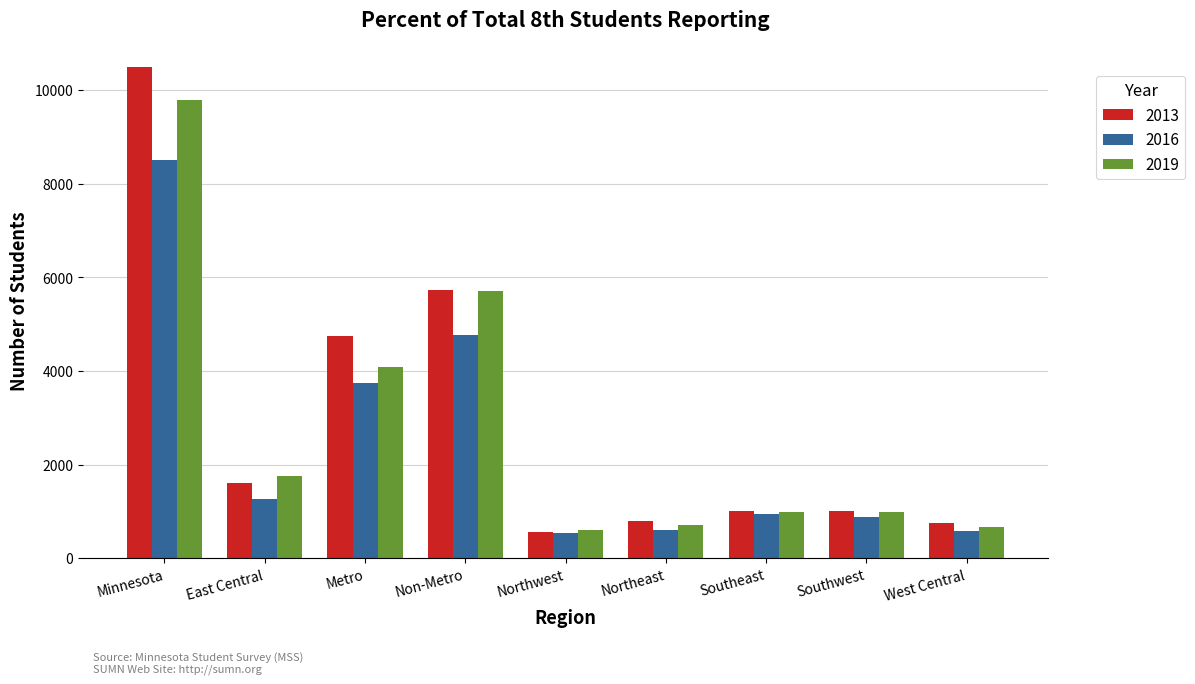

What is the total value across all series at Non-Metro?

16214